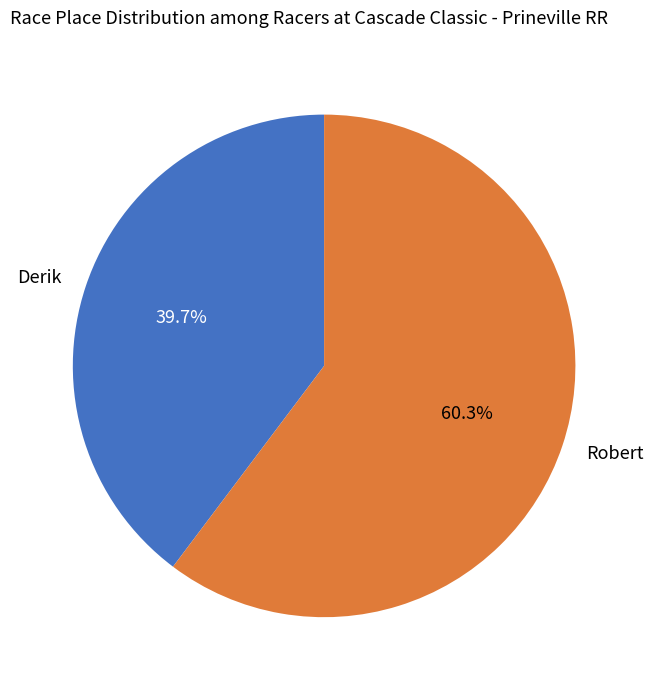

Rank the categories by value from lowest to highest.

Derik, Robert